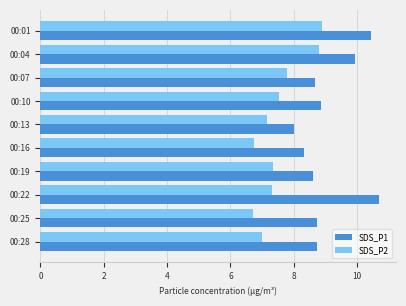

Is the value of SDS_P2 at 00:19 greater than the value of SDS_P1 at 00:04?

No